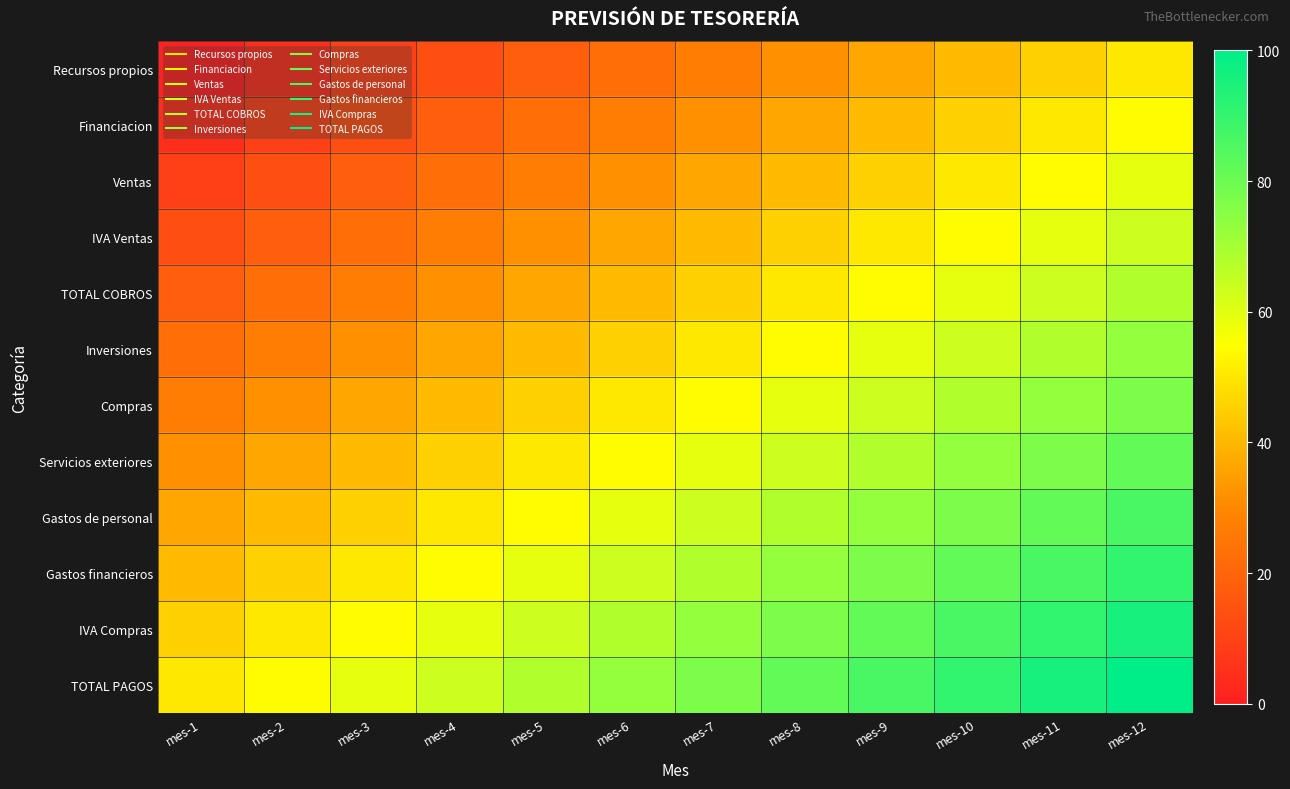

Reading left to right, what are all the values shown in this chart?

Recursos propios: mes-1=0.0	mes-2=4.5	mes-3=9.1	mes-4=13.6	mes-5=18.2	mes-6=22.7	mes-7=27.3	mes-8=31.8	mes-9=36.4	mes-10=40.9	mes-11=45.5	mes-12=50.0
Financiacion: mes-1=4.5	mes-2=9.1	mes-3=13.6	mes-4=18.2	mes-5=22.7	mes-6=27.3	mes-7=31.8	mes-8=36.4	mes-9=40.9	mes-10=45.5	mes-11=50.0	mes-12=54.5
Ventas: mes-1=9.1	mes-2=13.6	mes-3=18.2	mes-4=22.7	mes-5=27.3	mes-6=31.8	mes-7=36.4	mes-8=40.9	mes-9=45.5	mes-10=50.0	mes-11=54.5	mes-12=59.1
IVA Ventas: mes-1=13.6	mes-2=18.2	mes-3=22.7	mes-4=27.3	mes-5=31.8	mes-6=36.4	mes-7=40.9	mes-8=45.5	mes-9=50.0	mes-10=54.5	mes-11=59.1	mes-12=63.6
TOTAL COBROS: mes-1=18.2	mes-2=22.7	mes-3=27.3	mes-4=31.8	mes-5=36.4	mes-6=40.9	mes-7=45.5	mes-8=50.0	mes-9=54.5	mes-10=59.1	mes-11=63.6	mes-12=68.2
Inversiones: mes-1=22.7	mes-2=27.3	mes-3=31.8	mes-4=36.4	mes-5=40.9	mes-6=45.5	mes-7=50.0	mes-8=54.5	mes-9=59.1	mes-10=63.6	mes-11=68.2	mes-12=72.7
Compras: mes-1=27.3	mes-2=31.8	mes-3=36.4	mes-4=40.9	mes-5=45.5	mes-6=50.0	mes-7=54.5	mes-8=59.1	mes-9=63.6	mes-10=68.2	mes-11=72.7	mes-12=77.3
Servicios exteriores: mes-1=31.8	mes-2=36.4	mes-3=40.9	mes-4=45.5	mes-5=50.0	mes-6=54.5	mes-7=59.1	mes-8=63.6	mes-9=68.2	mes-10=72.7	mes-11=77.3	mes-12=81.8
Gastos de personal: mes-1=36.4	mes-2=40.9	mes-3=45.5	mes-4=50.0	mes-5=54.5	mes-6=59.1	mes-7=63.6	mes-8=68.2	mes-9=72.7	mes-10=77.3	mes-11=81.8	mes-12=86.4
Gastos financieros: mes-1=40.9	mes-2=45.5	mes-3=50.0	mes-4=54.5	mes-5=59.1	mes-6=63.6	mes-7=68.2	mes-8=72.7	mes-9=77.3	mes-10=81.8	mes-11=86.4	mes-12=90.9
IVA Compras: mes-1=45.5	mes-2=50.0	mes-3=54.5	mes-4=59.1	mes-5=63.6	mes-6=68.2	mes-7=72.7	mes-8=77.3	mes-9=81.8	mes-10=86.4	mes-11=90.9	mes-12=95.5
TOTAL PAGOS: mes-1=50.0	mes-2=54.5	mes-3=59.1	mes-4=63.6	mes-5=68.2	mes-6=72.7	mes-7=77.3	mes-8=81.8	mes-9=86.4	mes-10=90.9	mes-11=95.5	mes-12=100.0